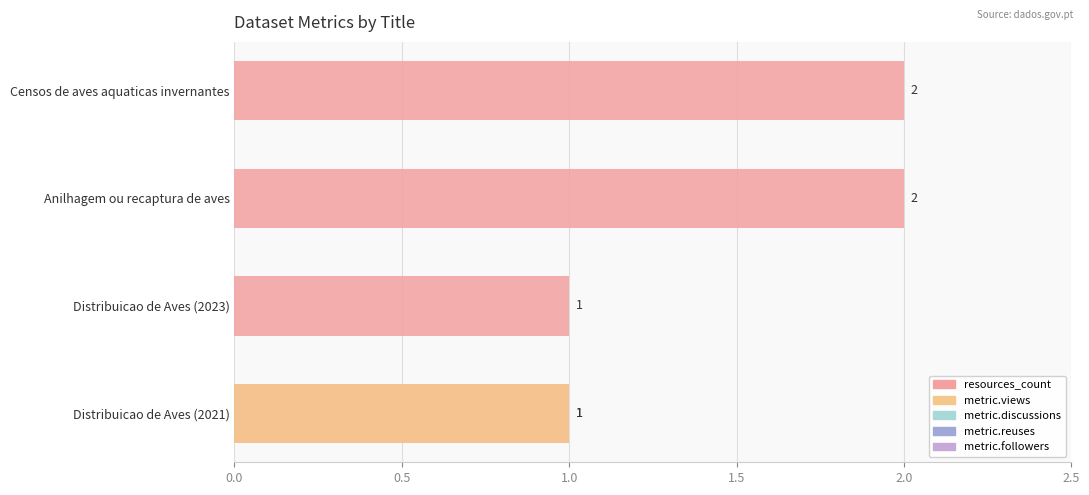

What is the sum of the metric.views values at Distribuicao de Aves (2021) and Censos de aves aquaticas invernantes?

1.0